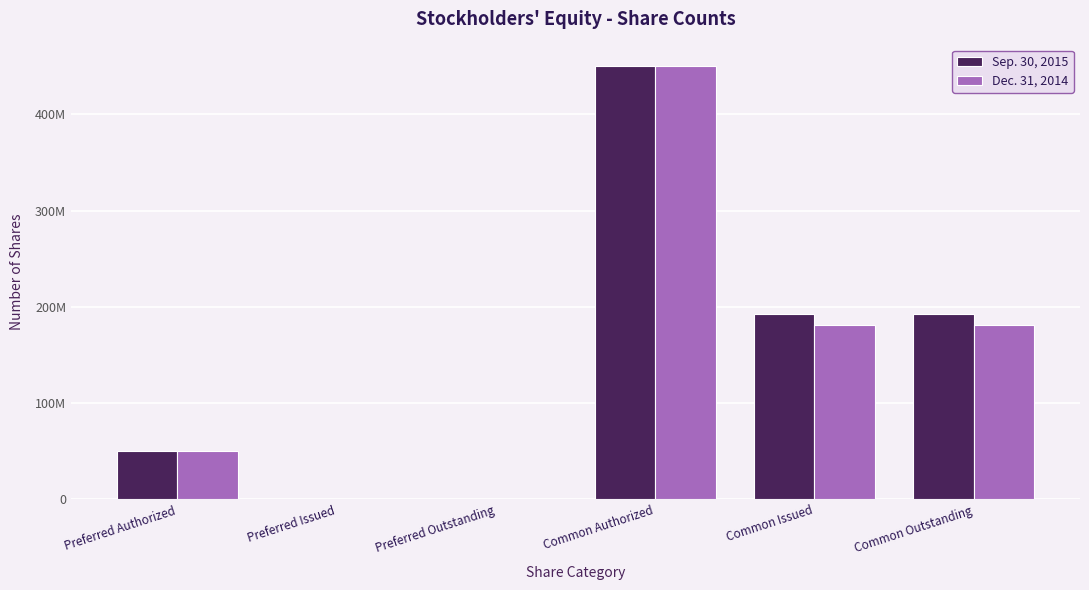

What are all the series names shown in the legend?

Sep. 30, 2015, Dec. 31, 2014